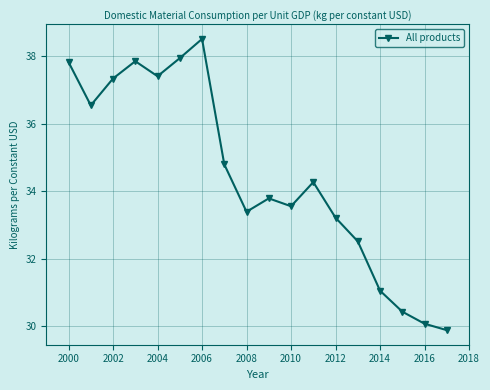

What is the value of the 15th point from the left?

31.1